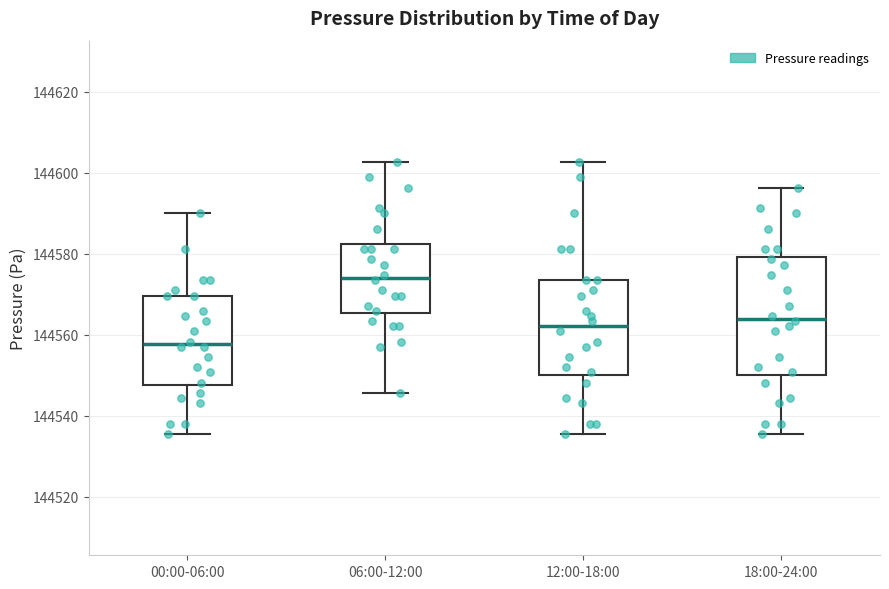

Reading left to right, transcribe this box plot: for each box, give where its median line is, the range the box spans, and where its two whiskers end, as read against the y-axis. The values are not printed on the chart, so give them approximately, as read against the axis.

00:00-06:00: median 144558, box 144548 to 144570, whiskers 144536 to 144590
06:00-12:00: median 144574, box 144566 to 144582, whiskers 144546 to 144602
12:00-18:00: median 144562, box 144550 to 144574, whiskers 144536 to 144602
18:00-24:00: median 144564, box 144550 to 144580, whiskers 144536 to 144596